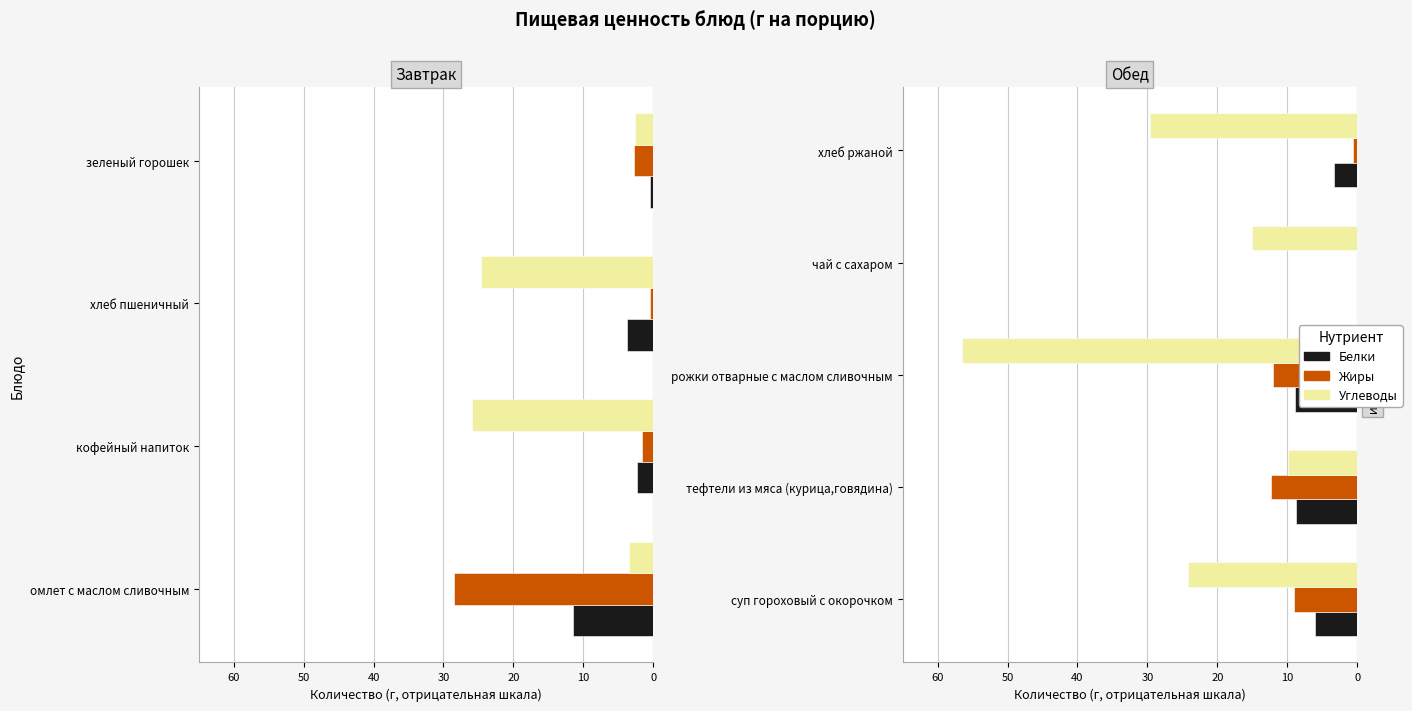

Which series changed the most between суп гороховый с окорочком and тефтели из мяса (курица,говядина)?

Углеводы